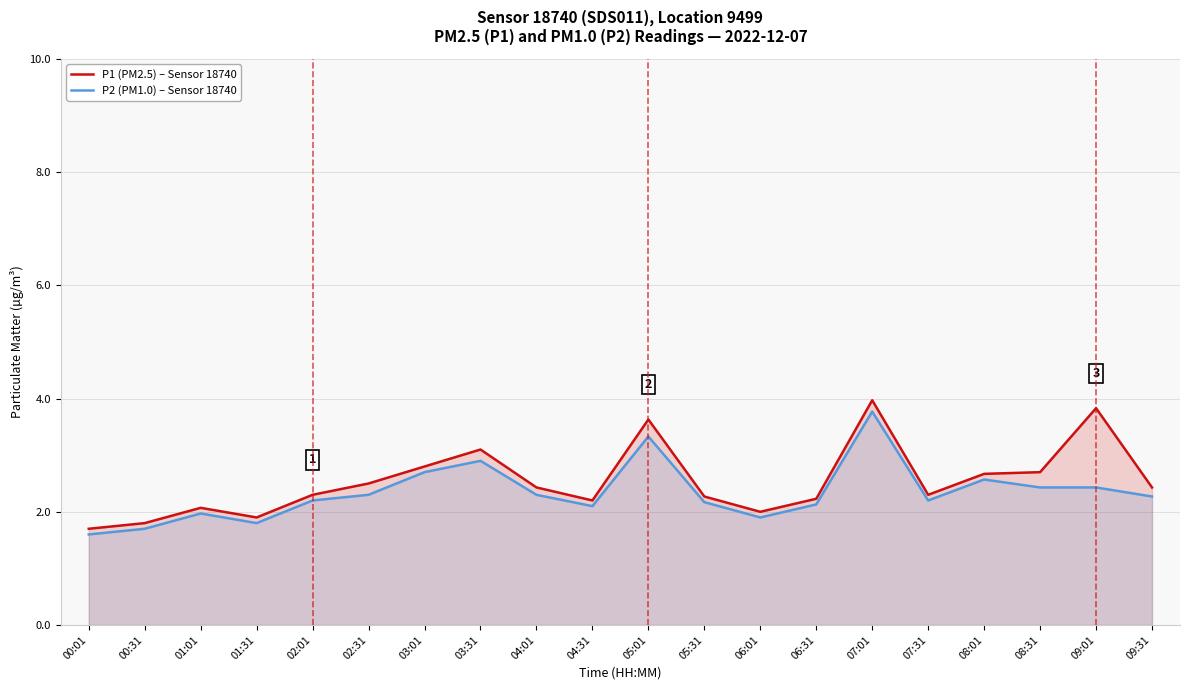

What is the label of the 9th point from the right?

05:31